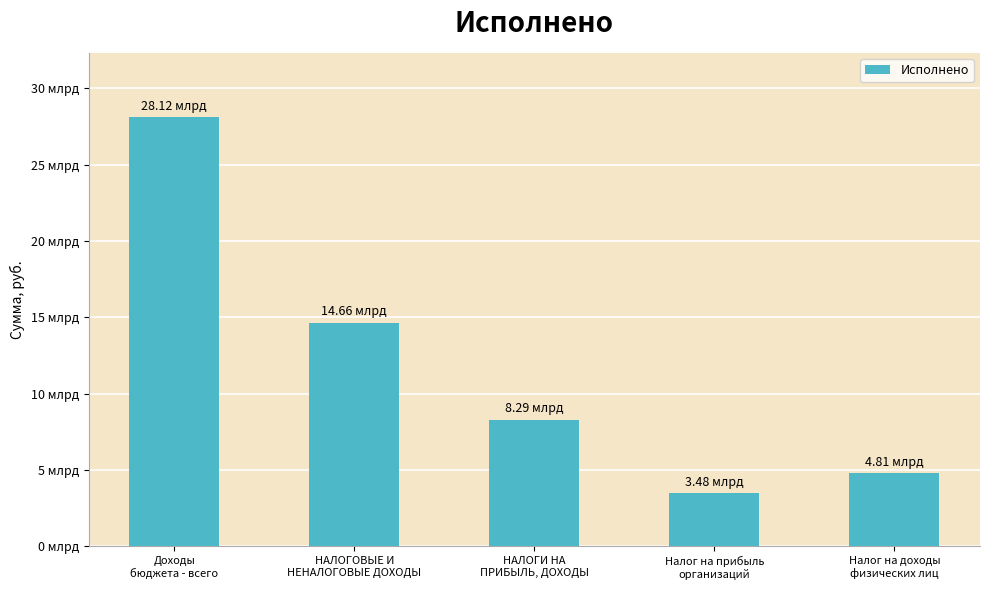

Reading left to right, transcribe all the data shown in this chart.

Доходы
бюджета - всего=28116093609.4	НАЛОГОВЫЕ И
НЕНАЛОГОВЫЕ ДОХОДЫ=14657983934.0	НАЛОГИ НА
ПРИБЫЛЬ, ДОХОДЫ=8291550920.9	Налог на прибыль
организаций=3480636596.5	Налог на доходы
физических лиц=4810914324.3